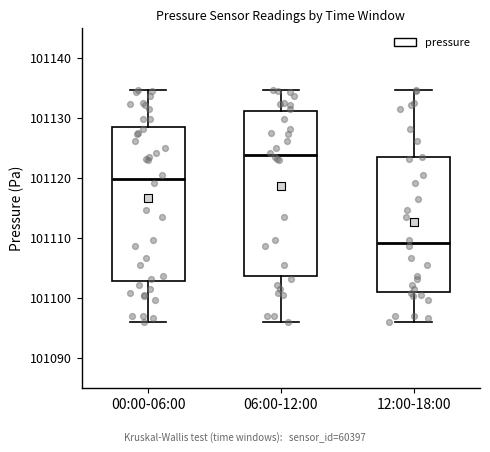

Which box has the highest median line?

06:00-12:00